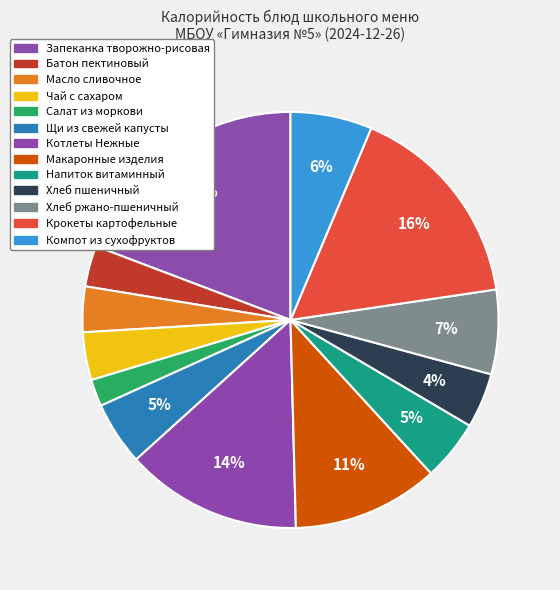

What is the smallest slice in the pie chart?

Салат из моркови